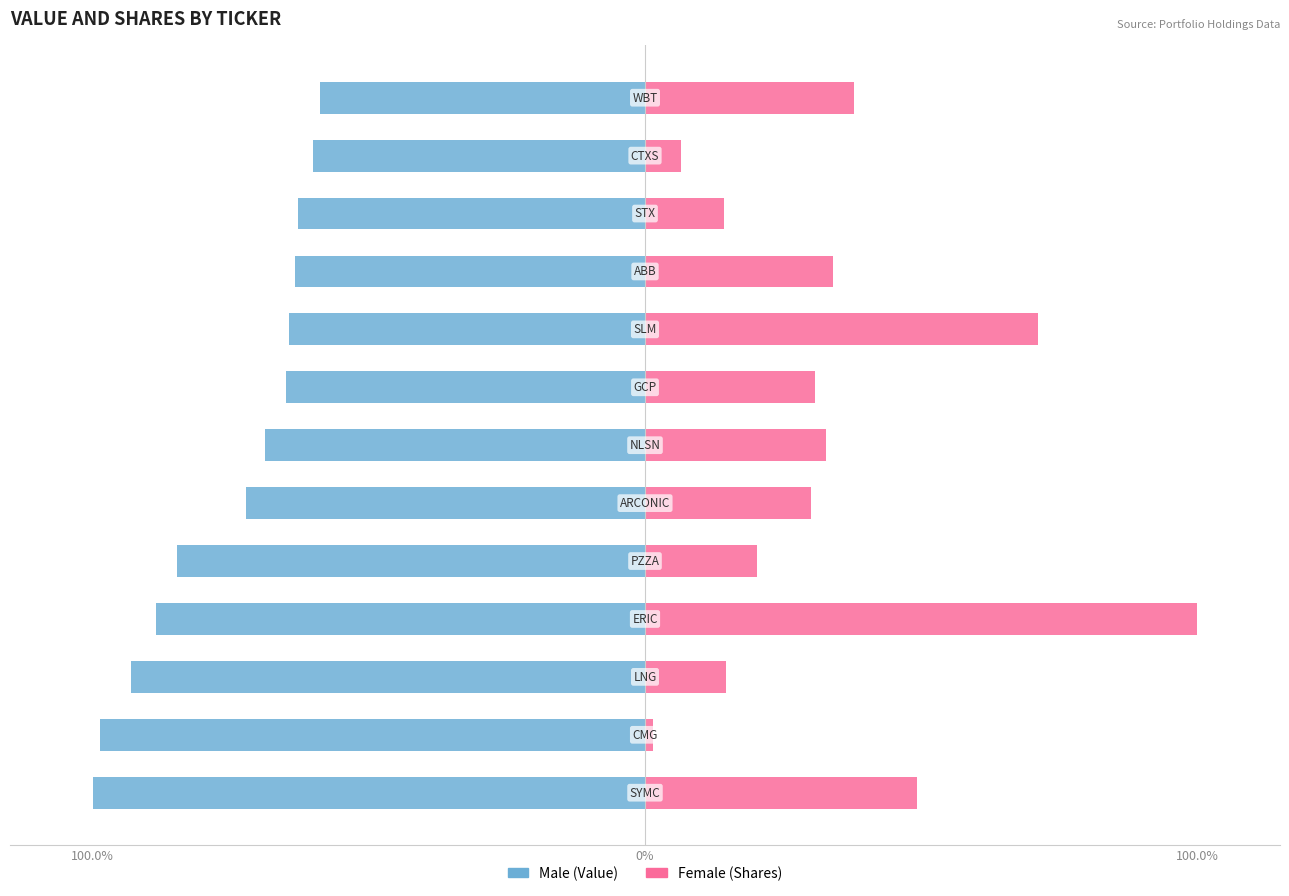

True or false: Male has a value of -24.5 at 5.

False